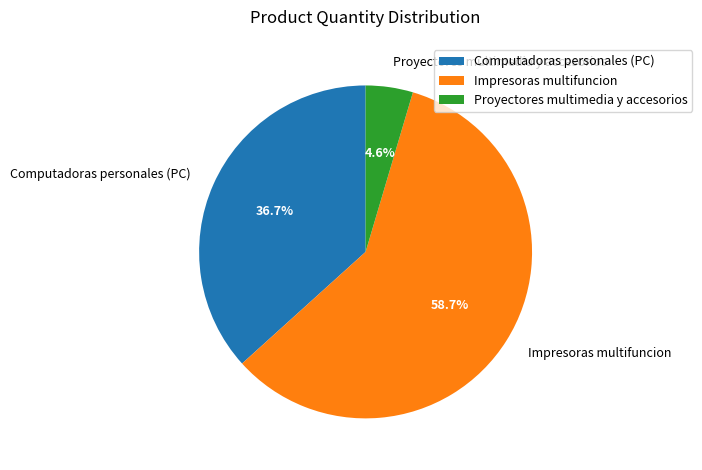

To the nearest percent, what is the difference between the largest and smallest slice percentages?

54%